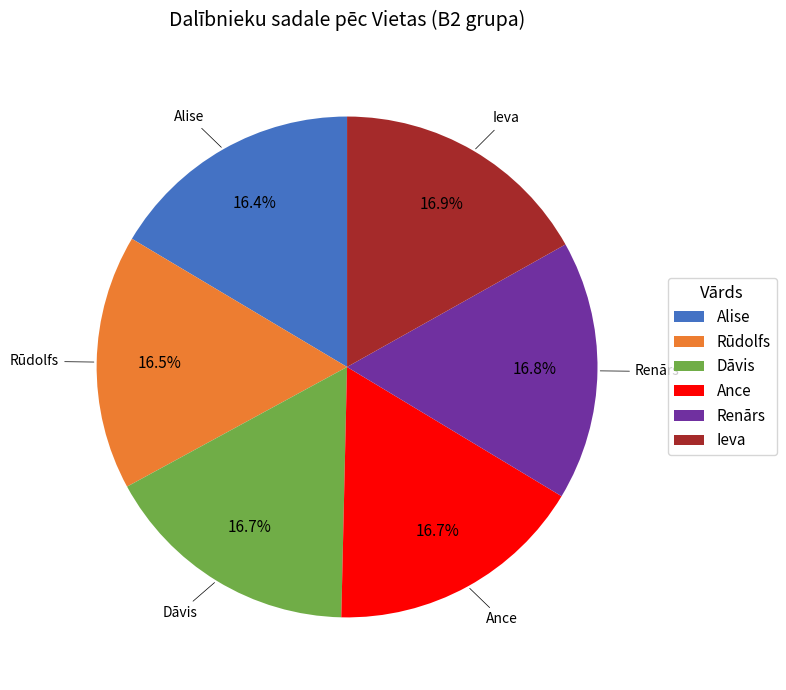

Does any single category account for the majority?

No